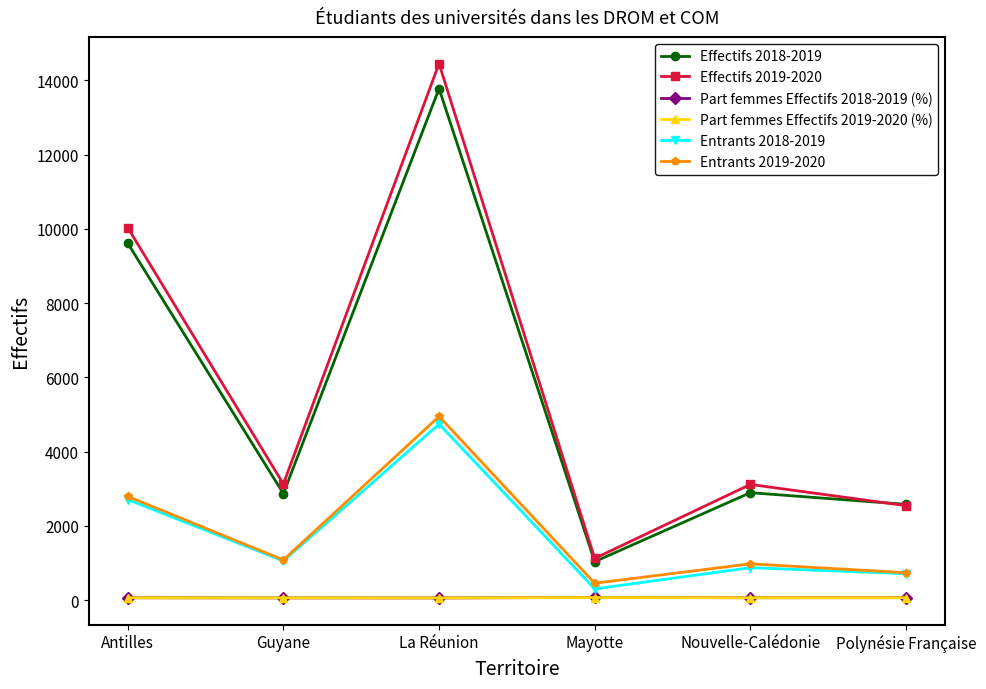

How many series are shown in this chart?

6